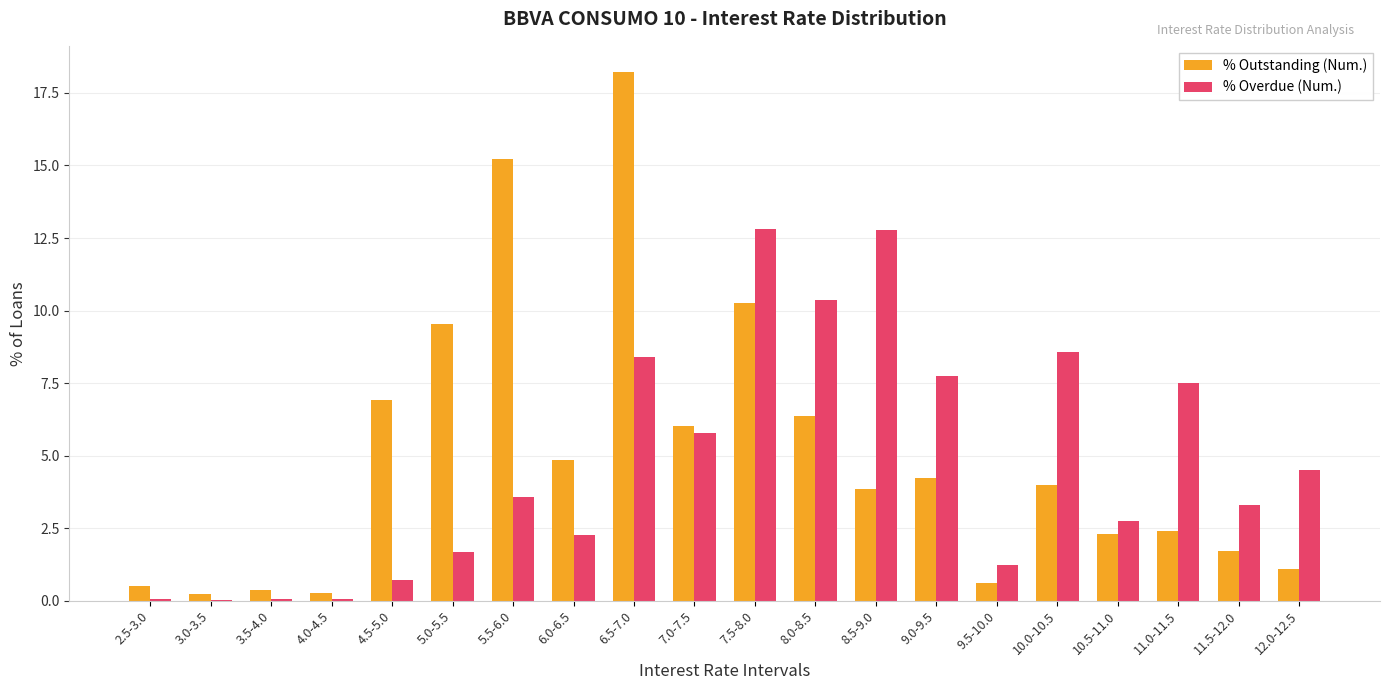

At which label does % Overdue (Num.) first exceed 3?

5.5-6.0